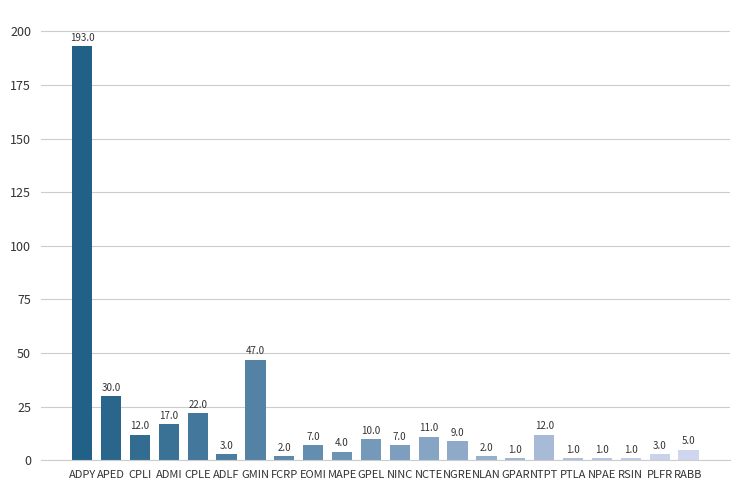

What is the sum of the values at NPAE and EOMI?

8